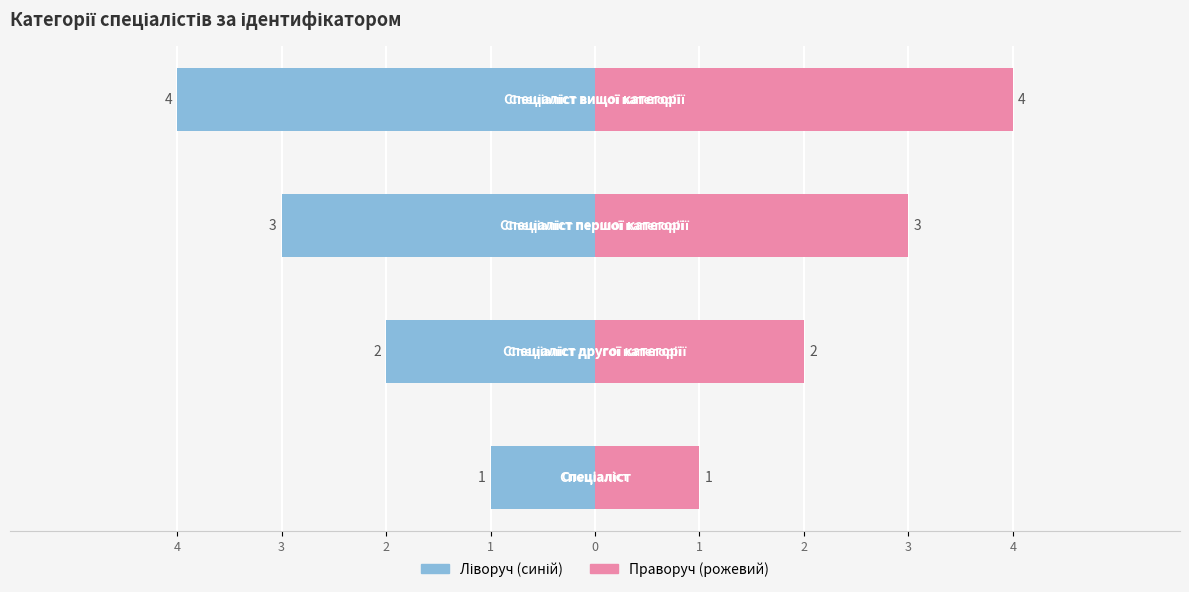

Reading left to right, what are all the values shown in this chart?

Ліворуч (синій): 4=-1	3=-2	2=-3	1=-4
Праворуч (рожевий): 4=1	3=2	2=3	1=4